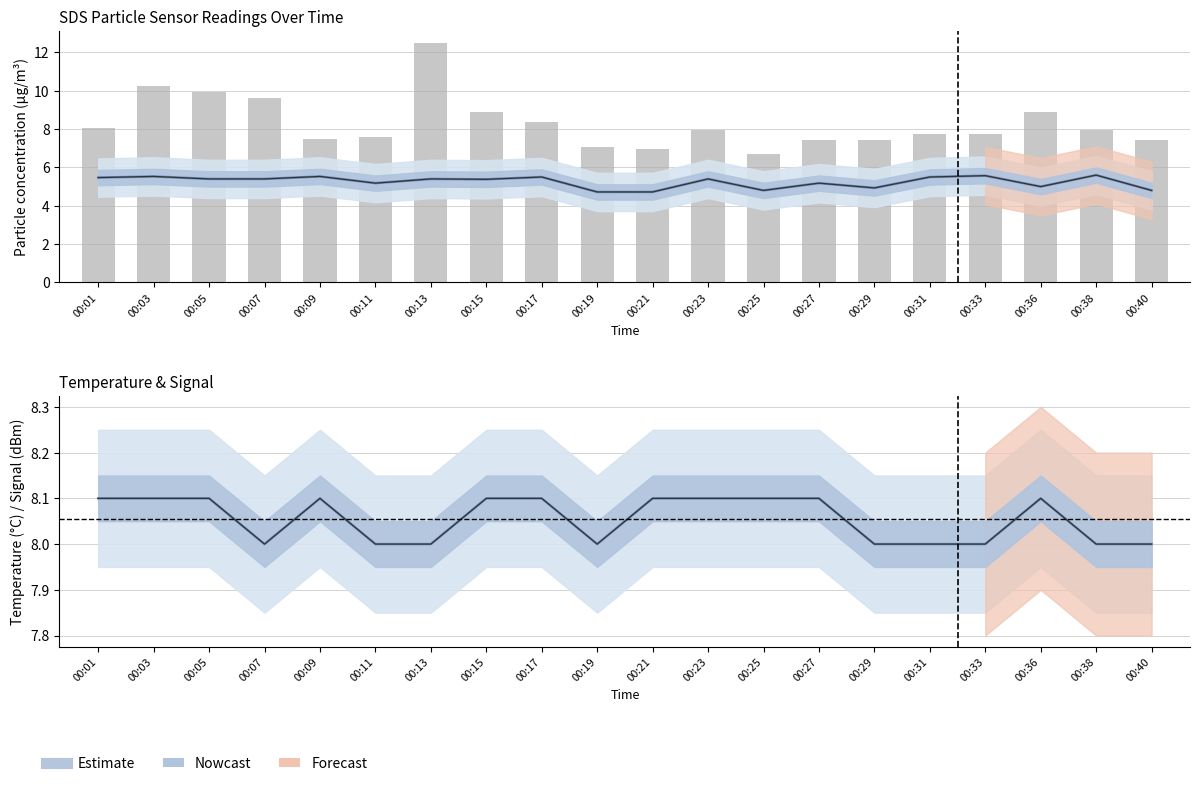

True or false: Temp has a value of 11.3 at 00:23.

False